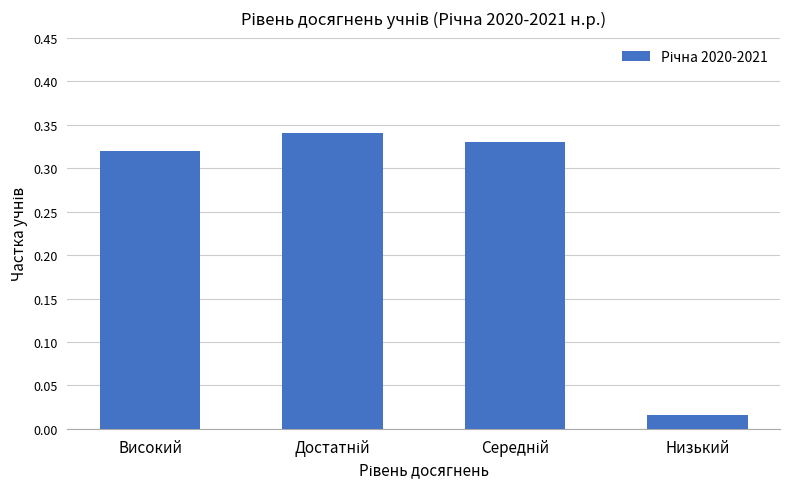

Which label corresponds to the smallest value in the chart?

Низький